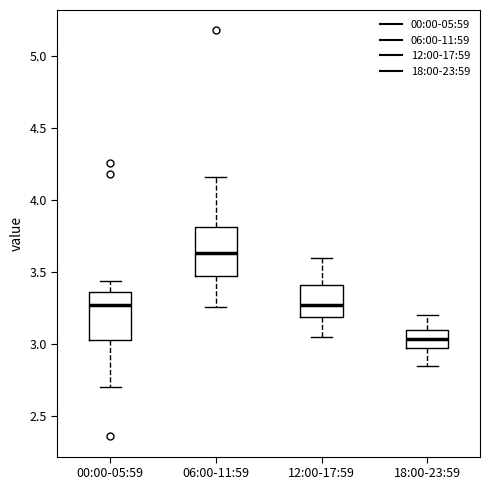

Which box's median line is the lowest?

18:00-23:59